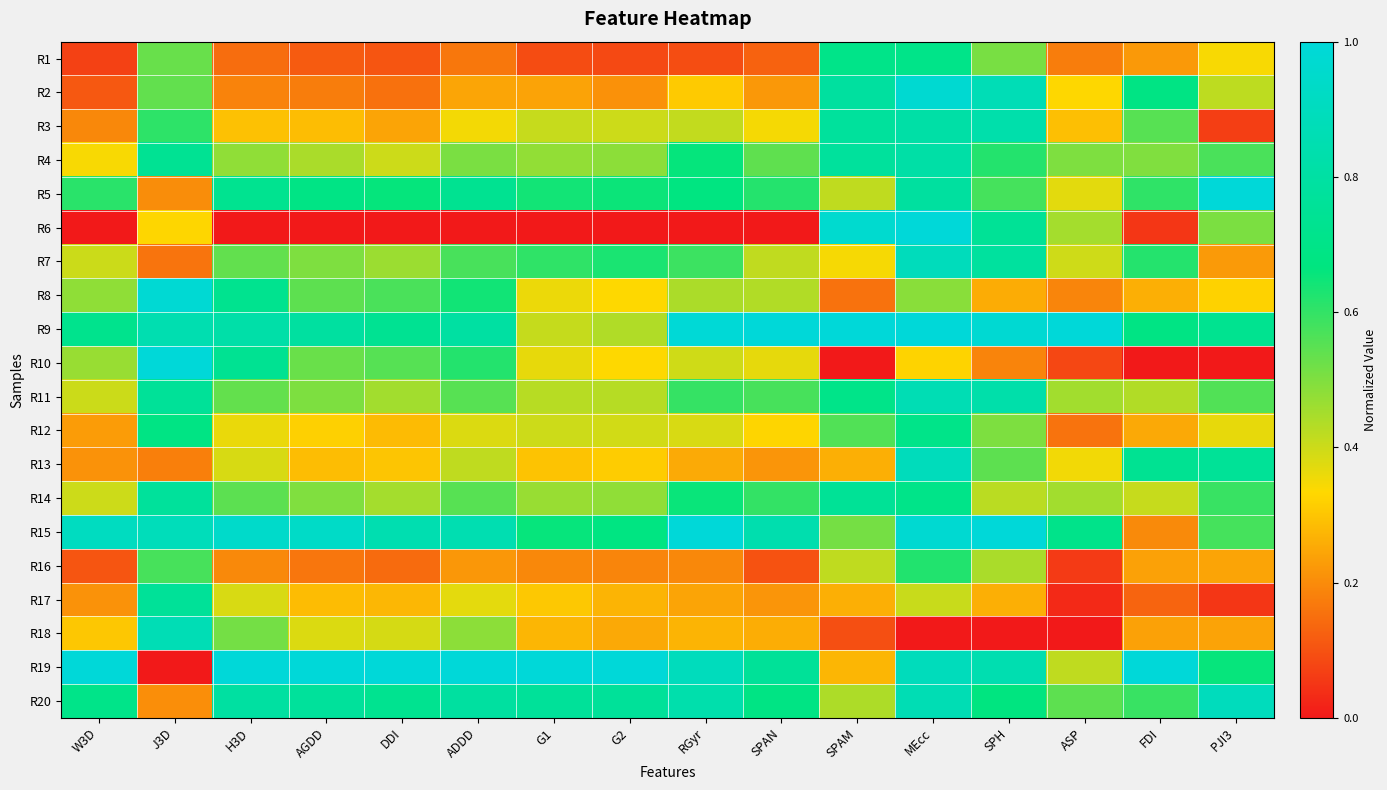

Which series has the largest range (max minus min)?

R6